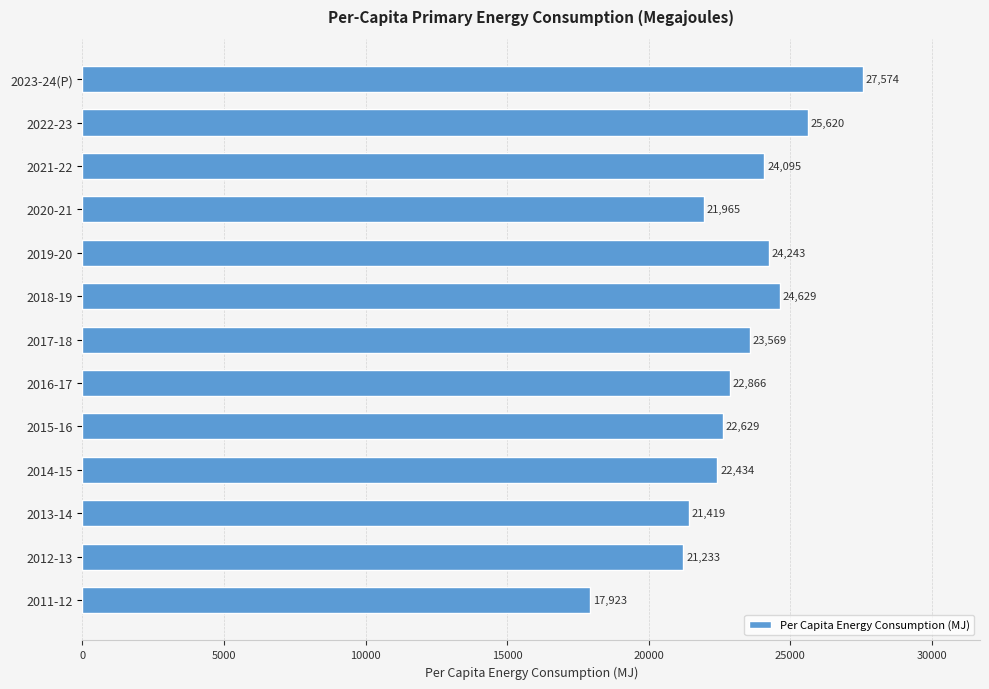

List the labels in order of value, smallest first.

2011-12, 2012-13, 2013-14, 2020-21, 2014-15, 2015-16, 2016-17, 2017-18, 2021-22, 2019-20, 2018-19, 2022-23, 2023-24(P)